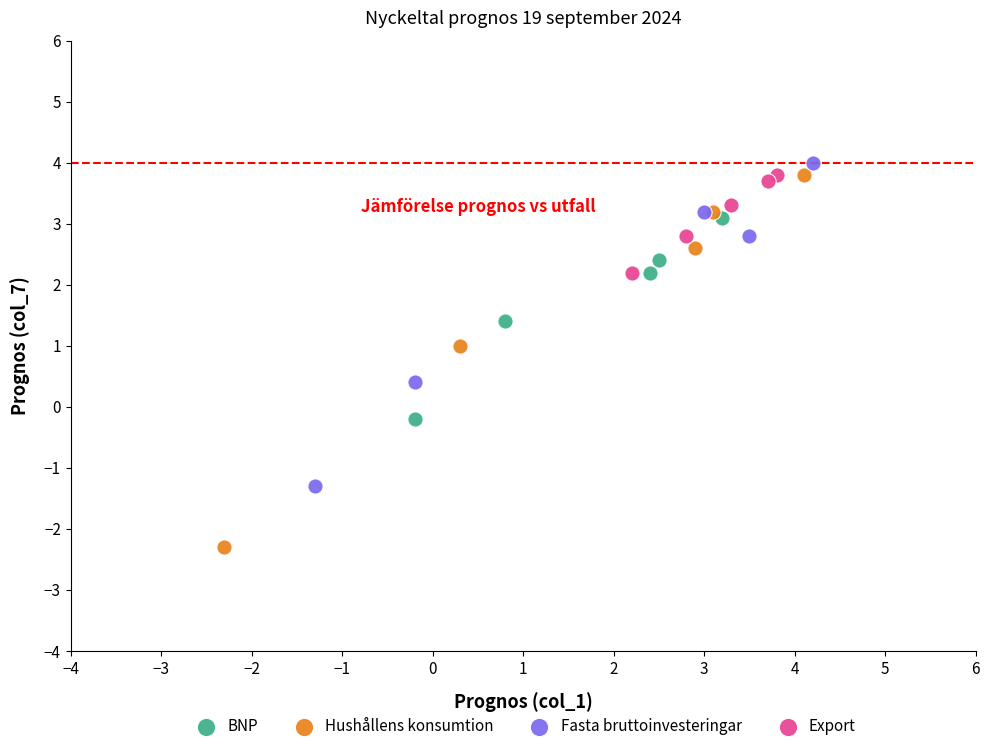

Which series has the widest spread of Y values?

Hushållens konsumtion